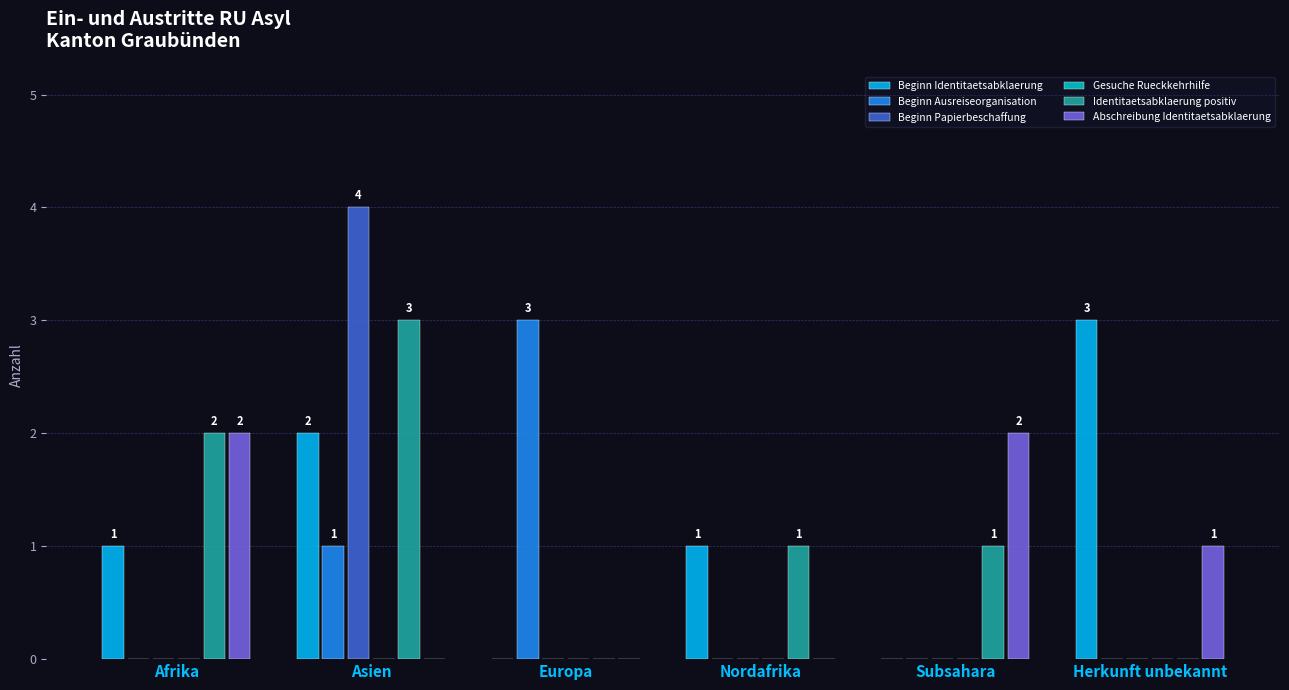

Count the Beginn Ausreiseorganisation values in the range 0 to 1.

5